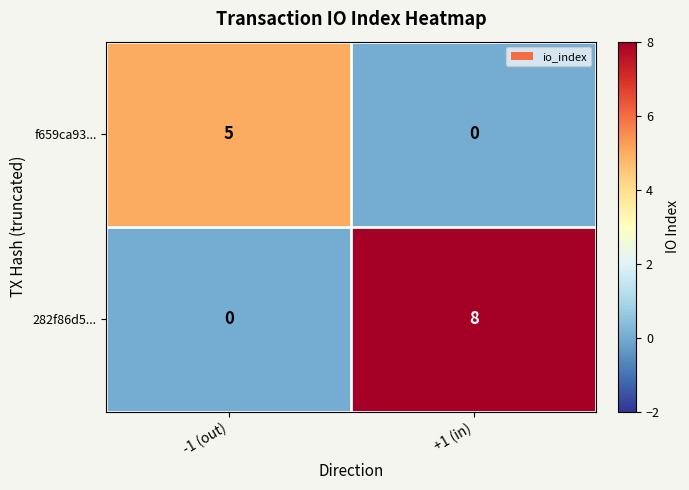

What is the sum of the f659ca93... values at +1 (in) and -1 (out)?

5